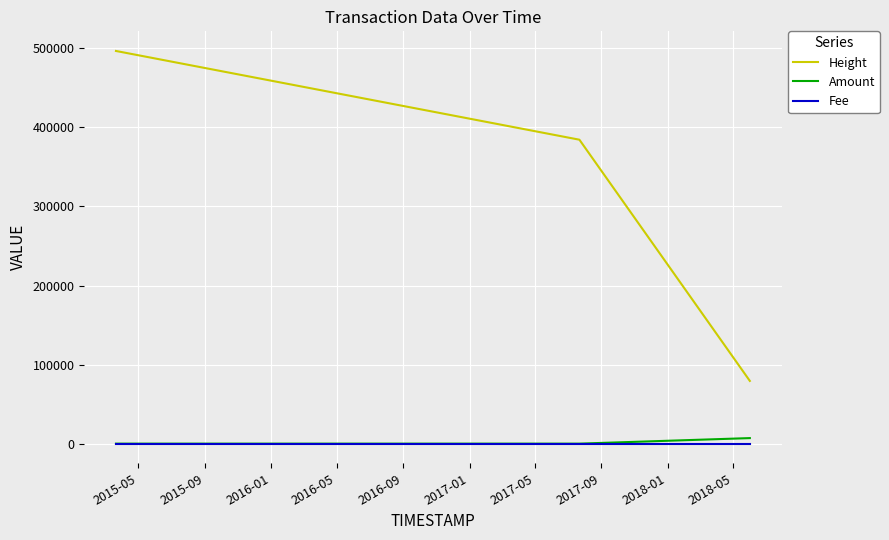

What is the minimum value for Height?

79347